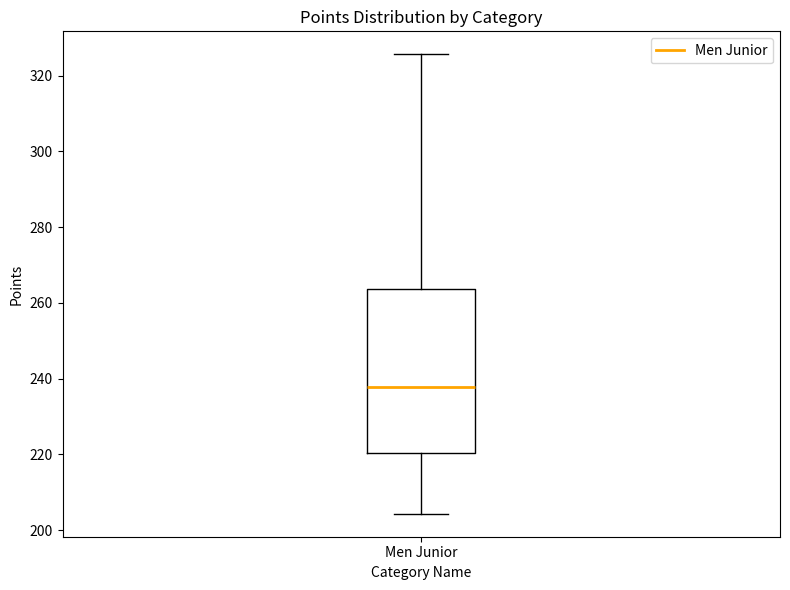

Transcribe this box plot: give where the median line is, the range the box spans, and where the two whiskers end, as read against the y-axis. The values are not printed on the chart, so give them approximately, as read against the axis.

median 238, box 220 to 264, whiskers 204 to 326